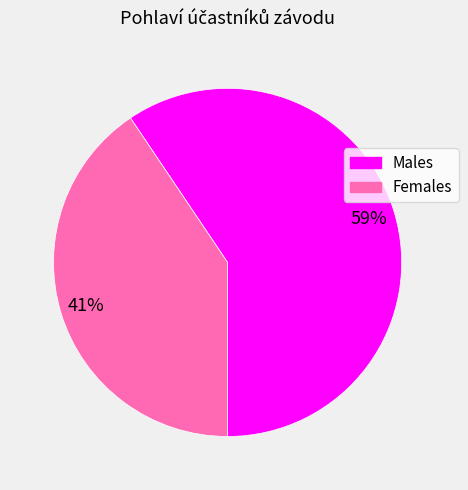

Count the number of slices in the pie.

2